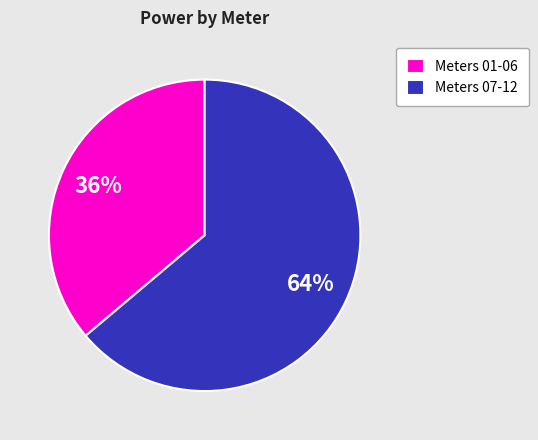

Combined, do Meters 01-06 and Meters 07-12 account for over 50%?

Yes